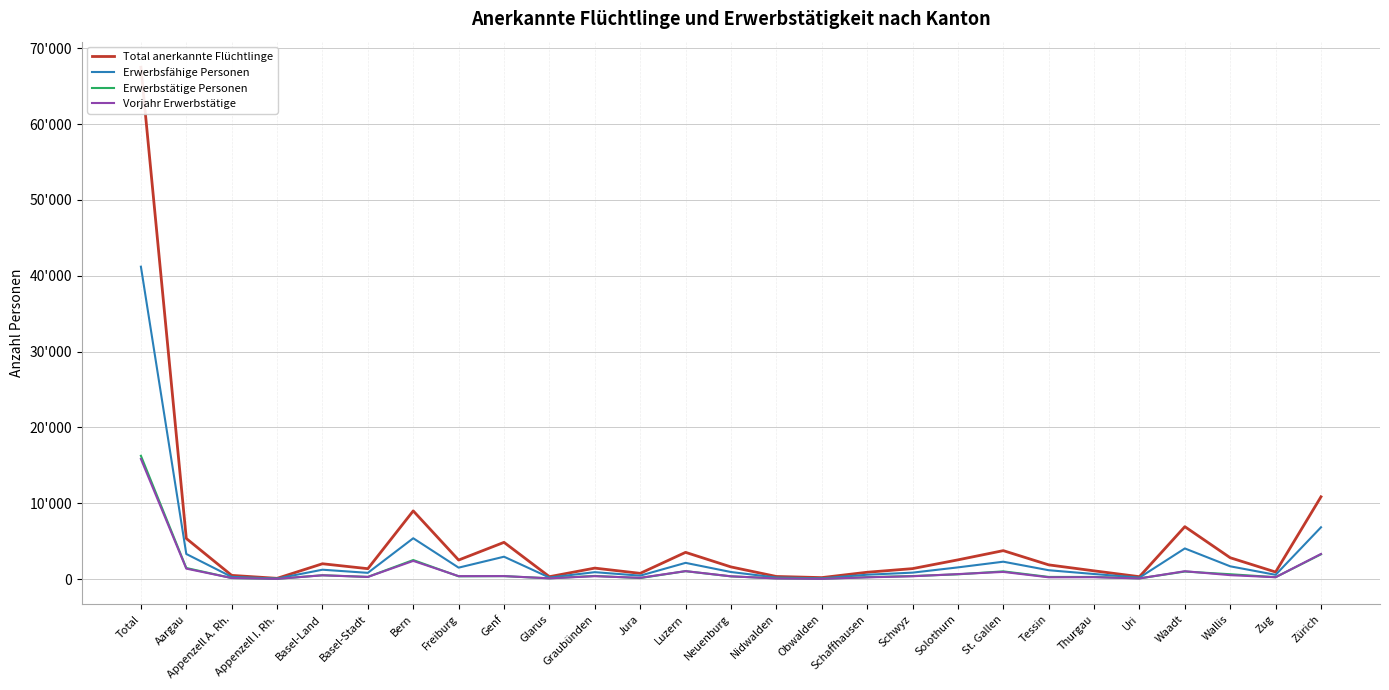

How many lines are shown in the chart?

4